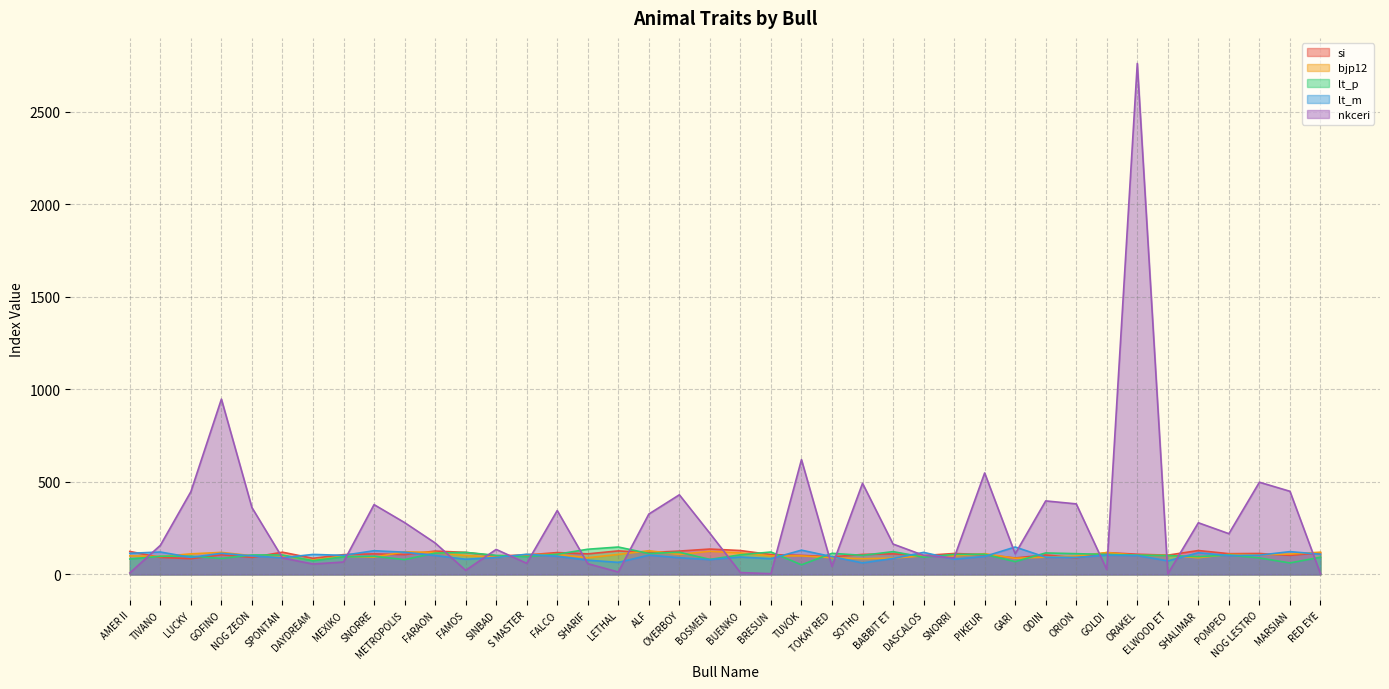

What is the label of the 10th point from the left?

METROPOLIS